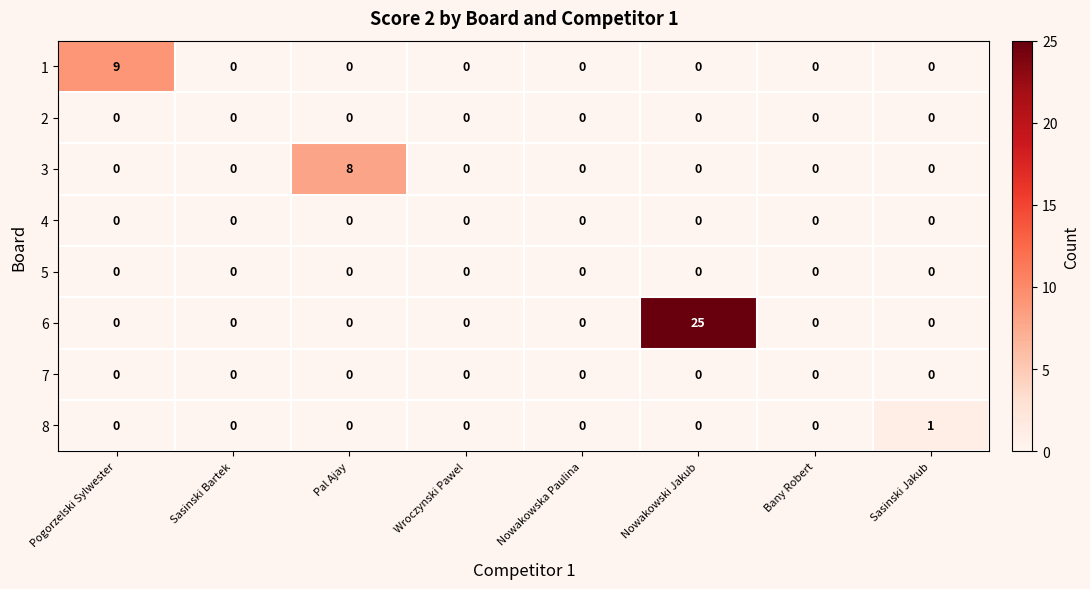

The value of 5 at Pogorzelski Sylwester is 0. True or false?

True